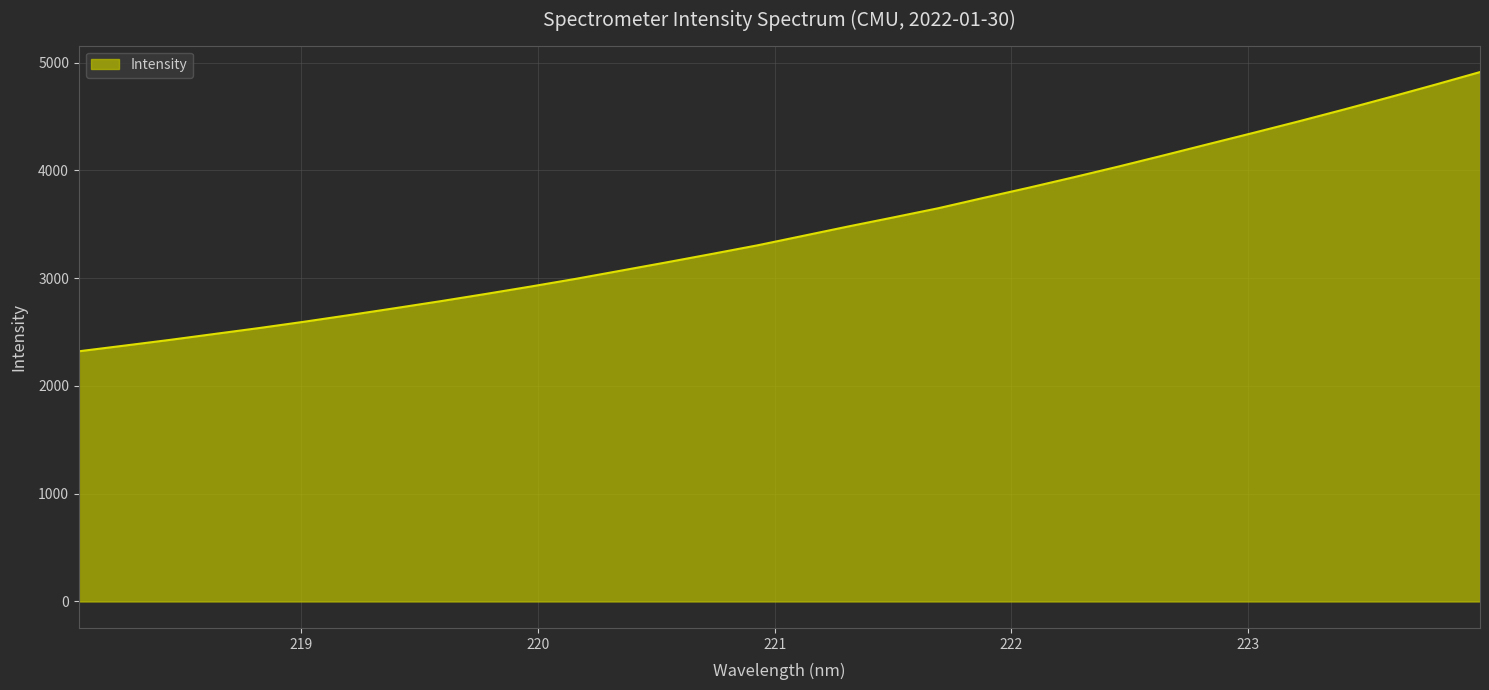

What is the sum of all values?

110217.0